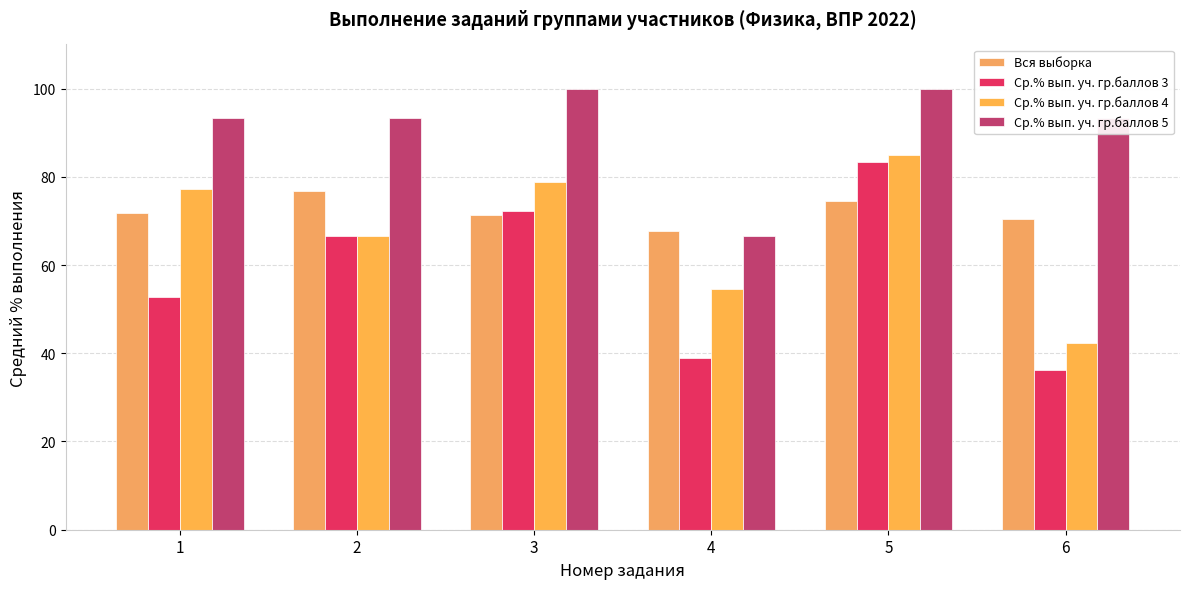

How many data points in Ср.% вып. уч. гр.баллов 4 are less than 77?

3